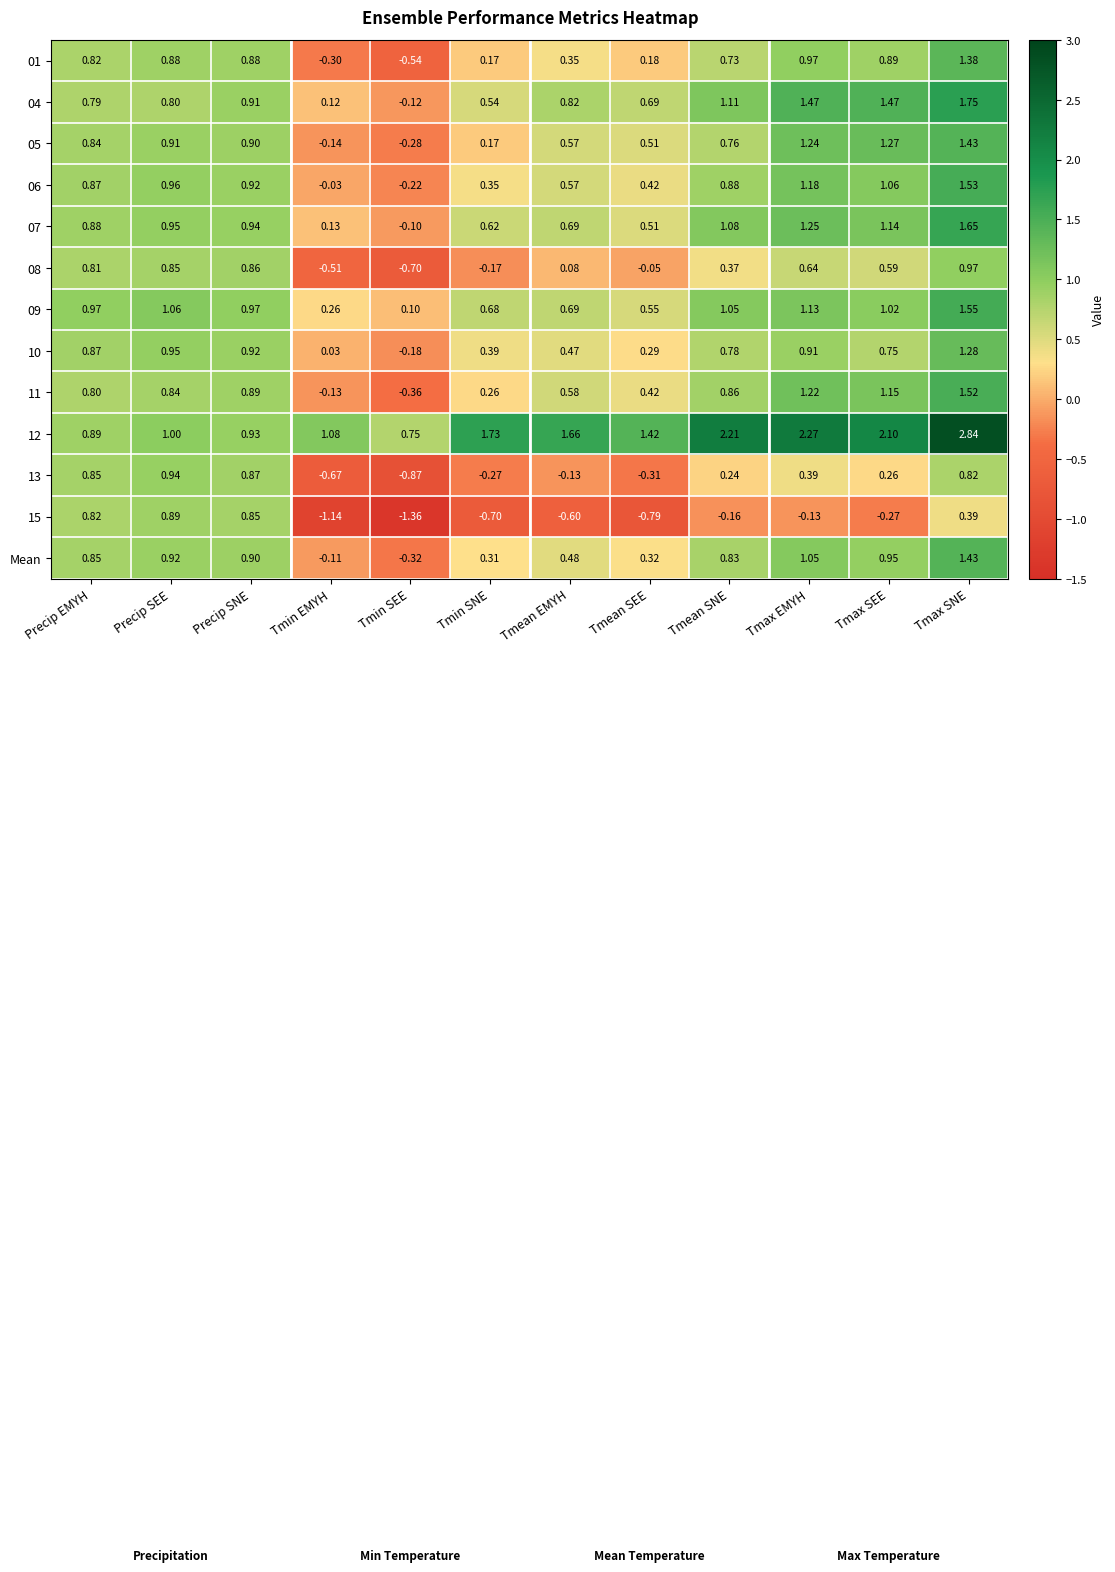

At which category is the sum across all series the highest?

Tmax SNE